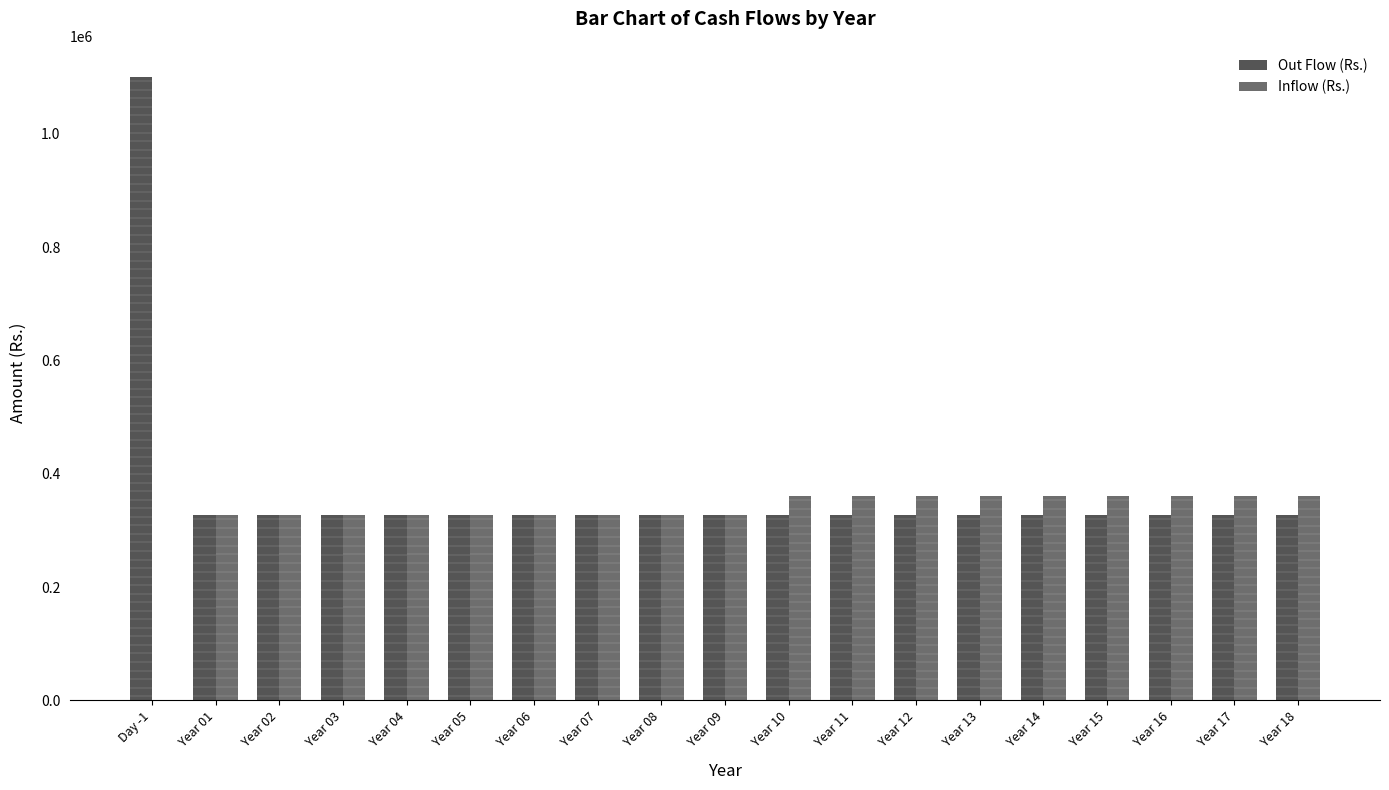

What is the value of the Inflow (Rs.) bar at the 3rd from the left?

328000.0